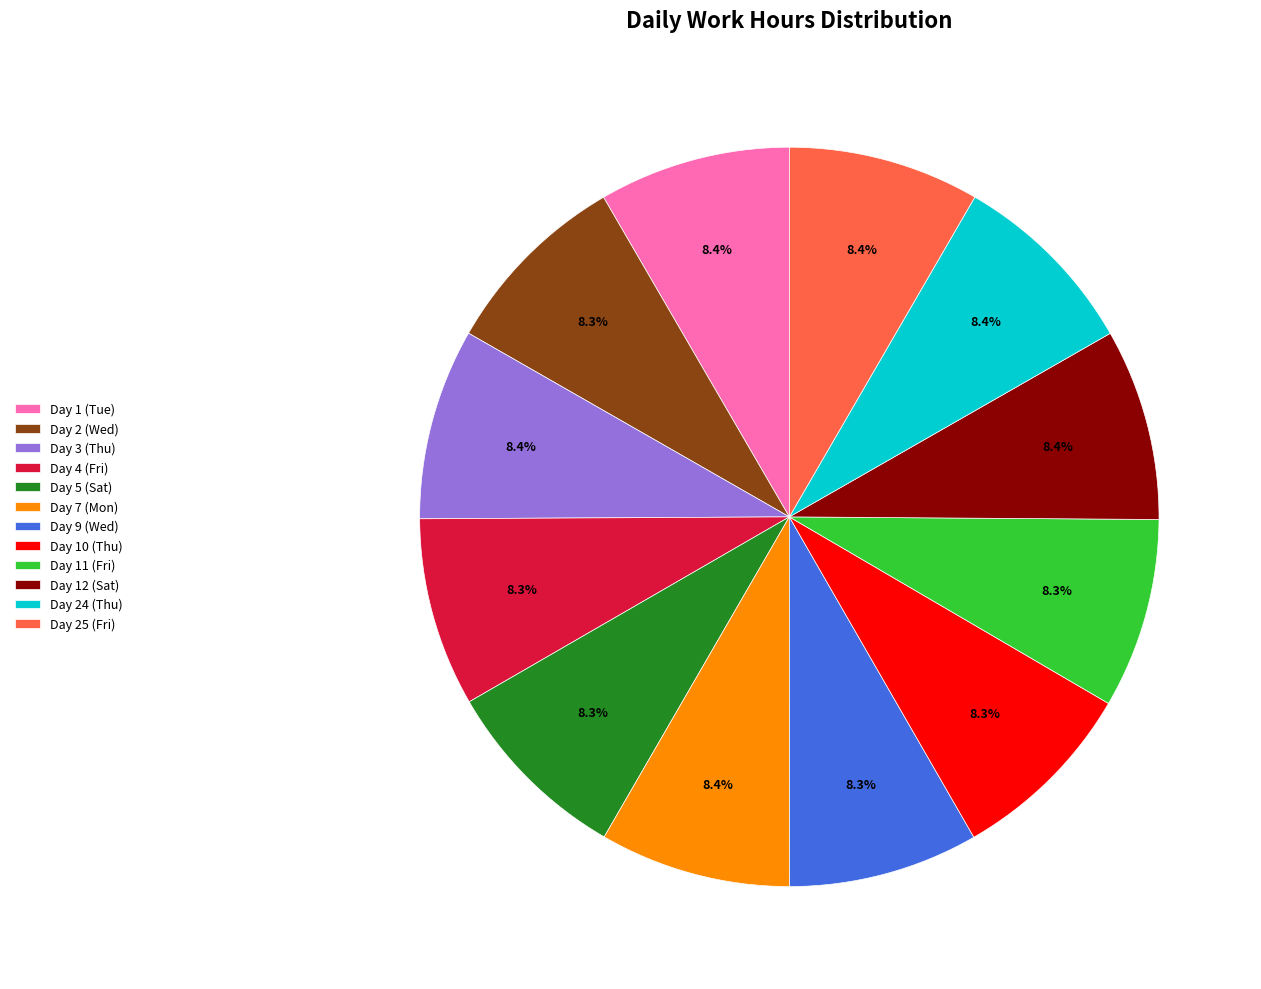

Is the sum of Day 1 (Tue) and Day 24 (Thu) greater than half?

No